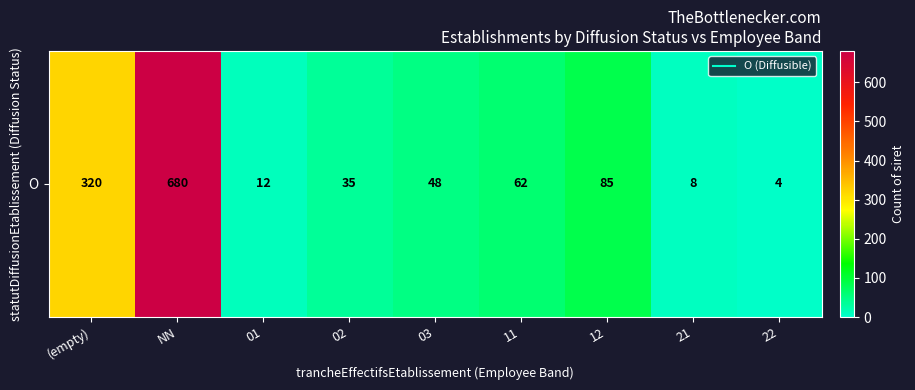

Which has a higher value, 11 or 22?

11